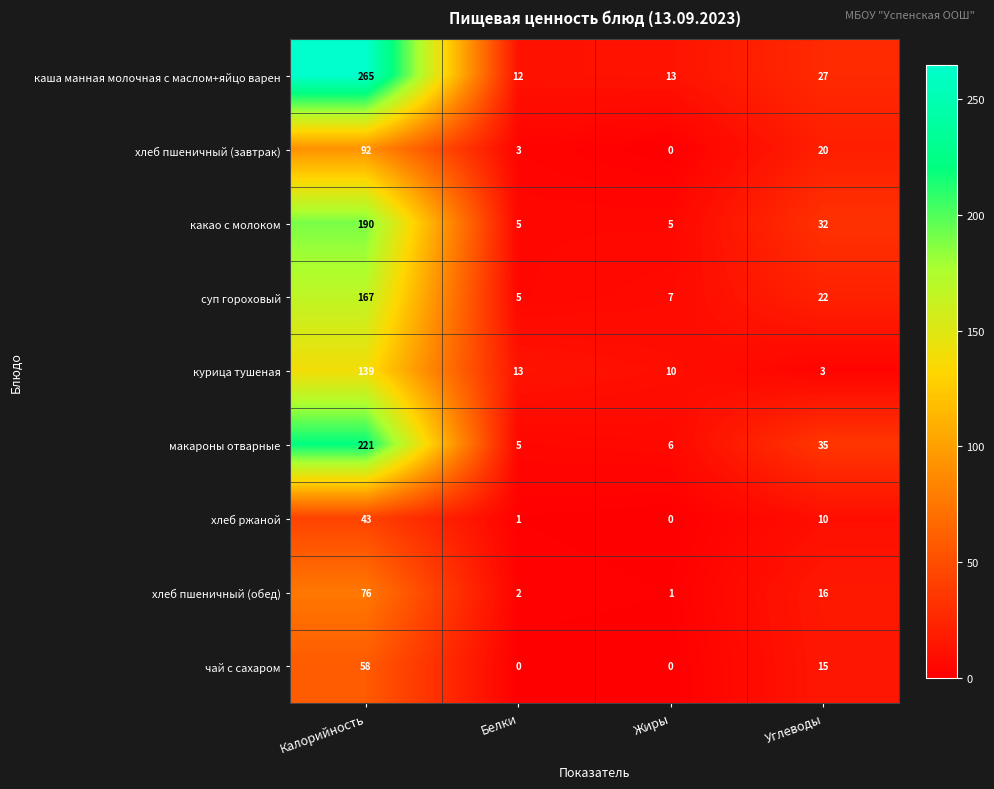

Which series has the largest total across all categories?

каша манная молочная с маслом+яйцо варен